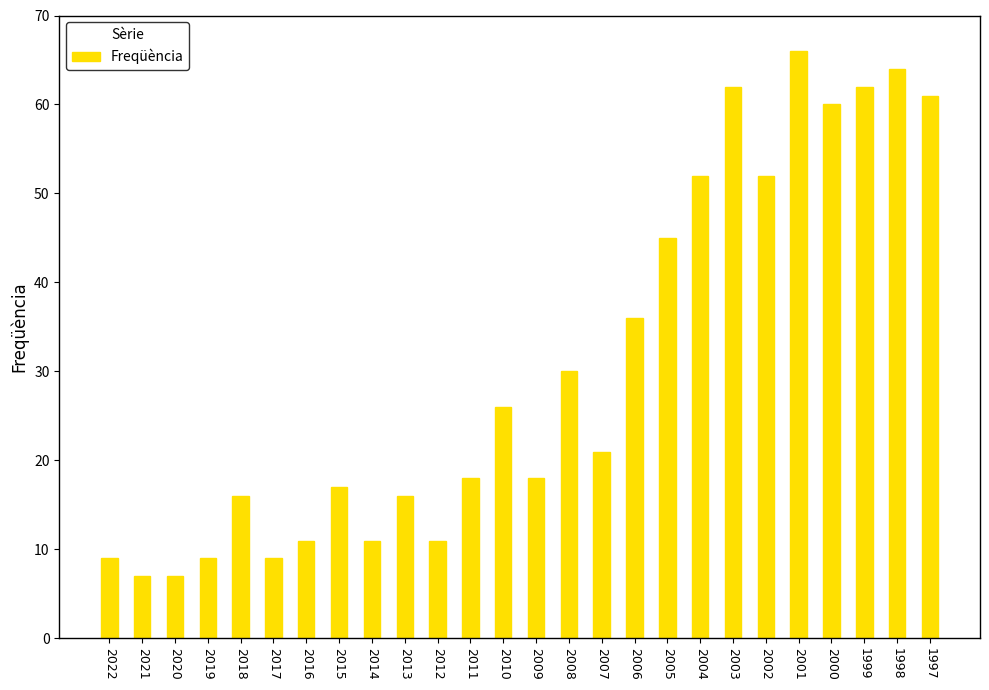

The chart shows a value of 15 at 2010. True or false?

False